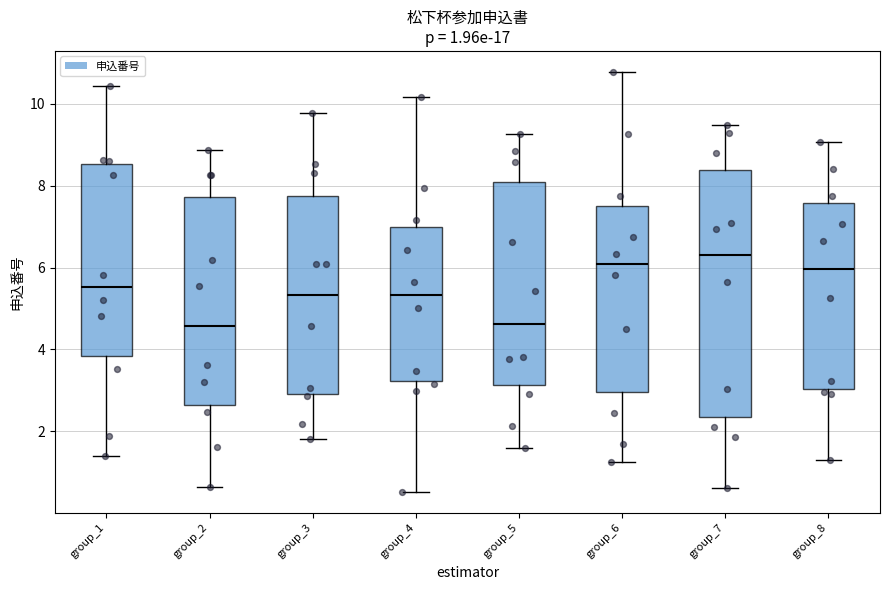

Which box is the tallest, from its lower edge to its upper edge?

group_7